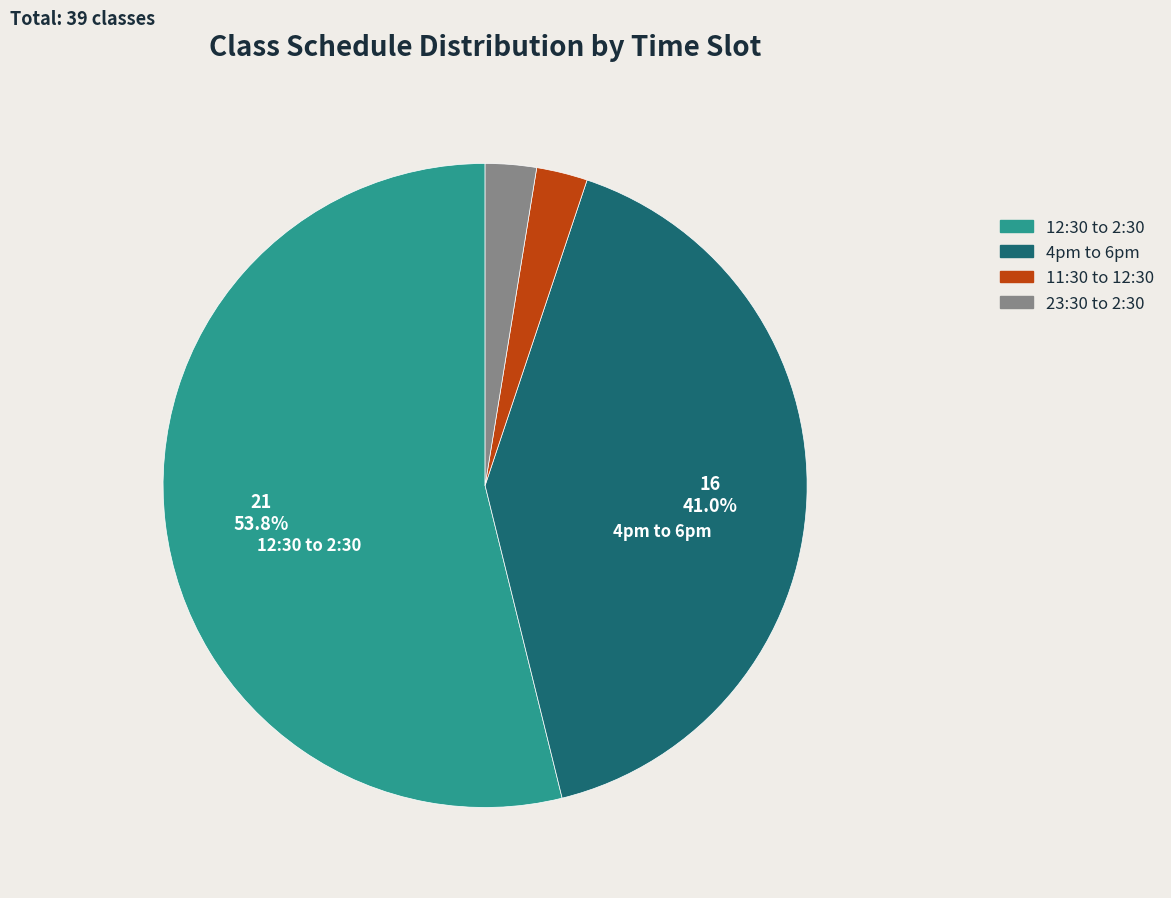

What is the majority slice?

12:30 to 2:30